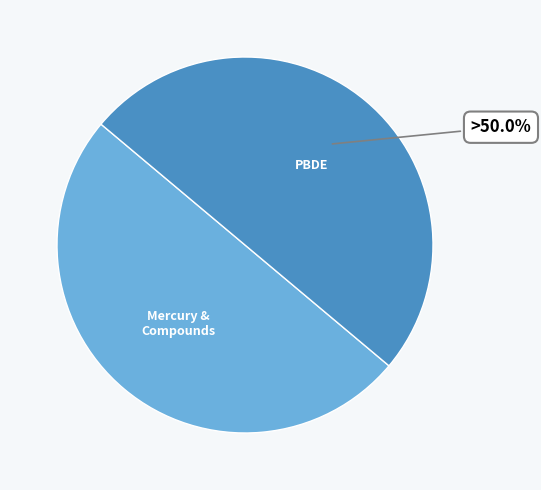

Count the number of slices in the pie.

2